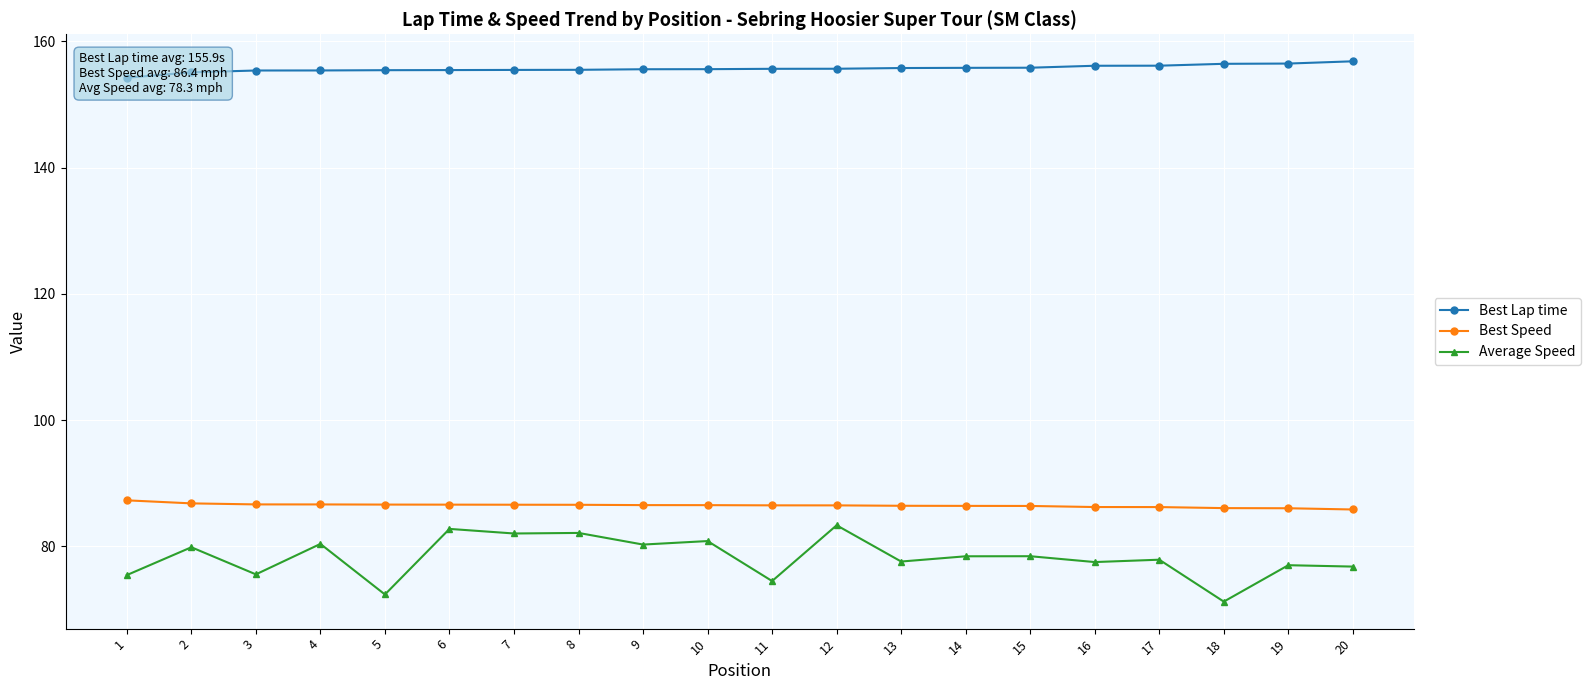

True or false: Best Speed and Best Lap time intersect in this chart.

False